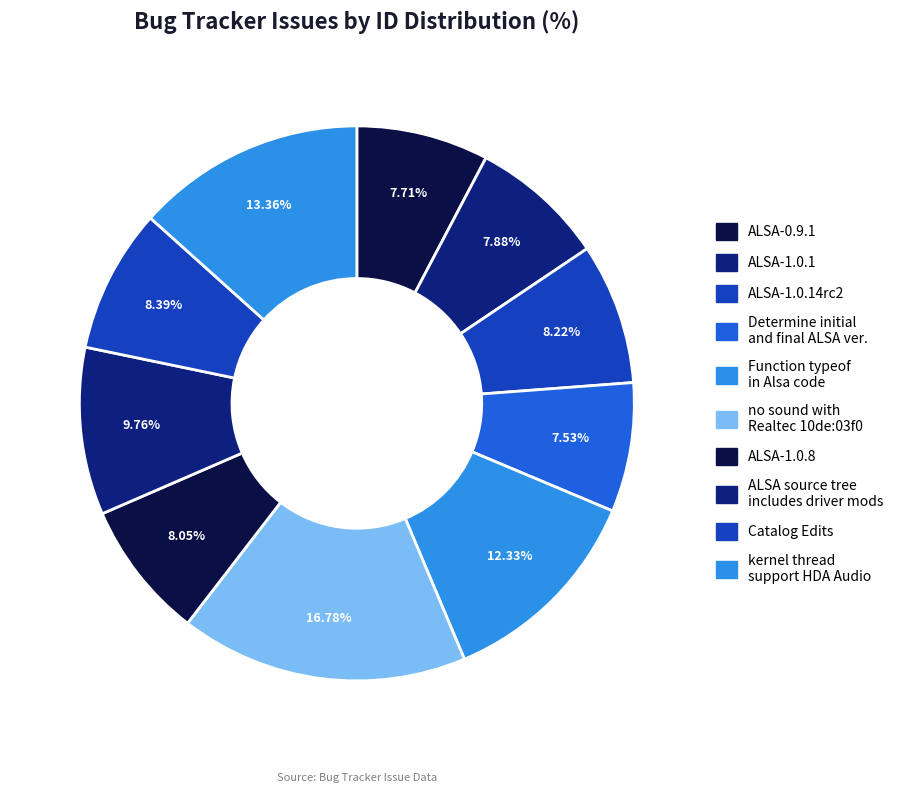

What is the smallest slice in the pie chart?

Determine initial and final ALSA version